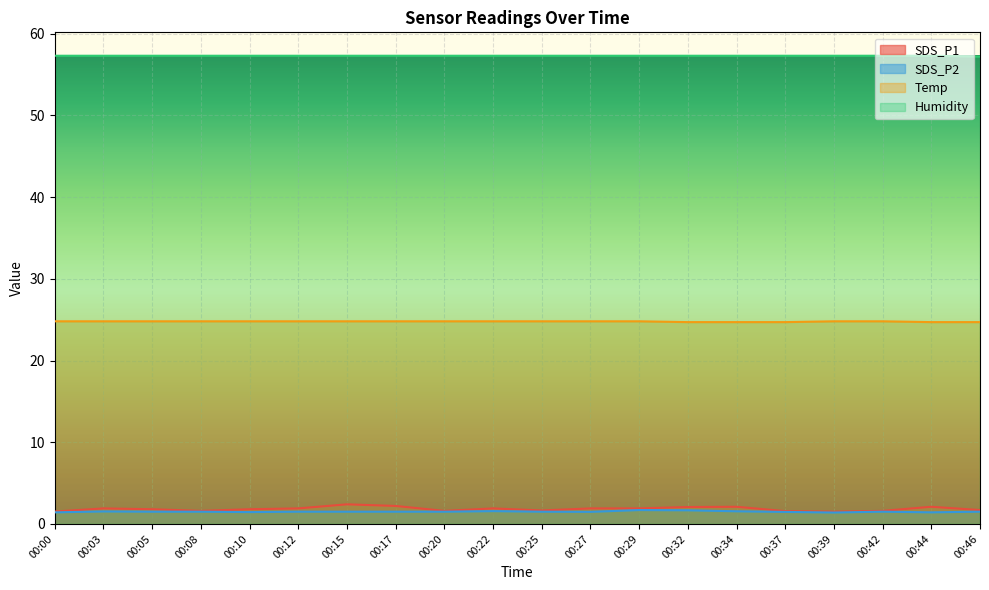

What is the minimum value for SDS_P1?

1.5